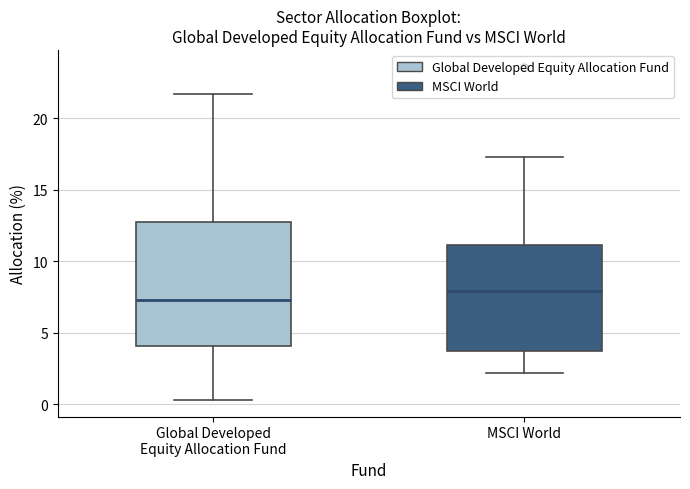

Which box's median line is the highest?

MSCI World